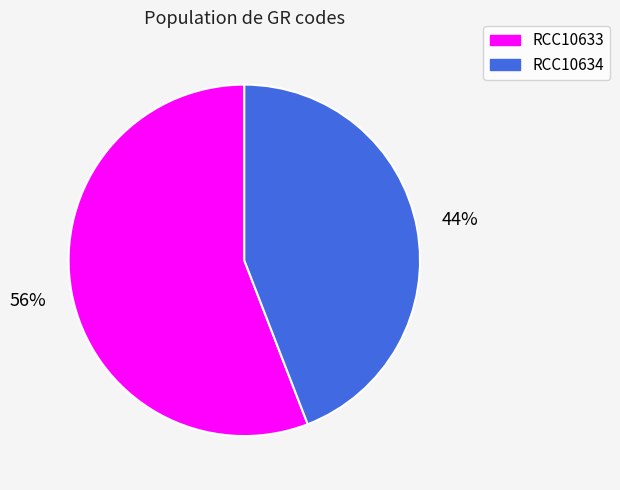

What is the largest slice in the pie chart?

RCC10633